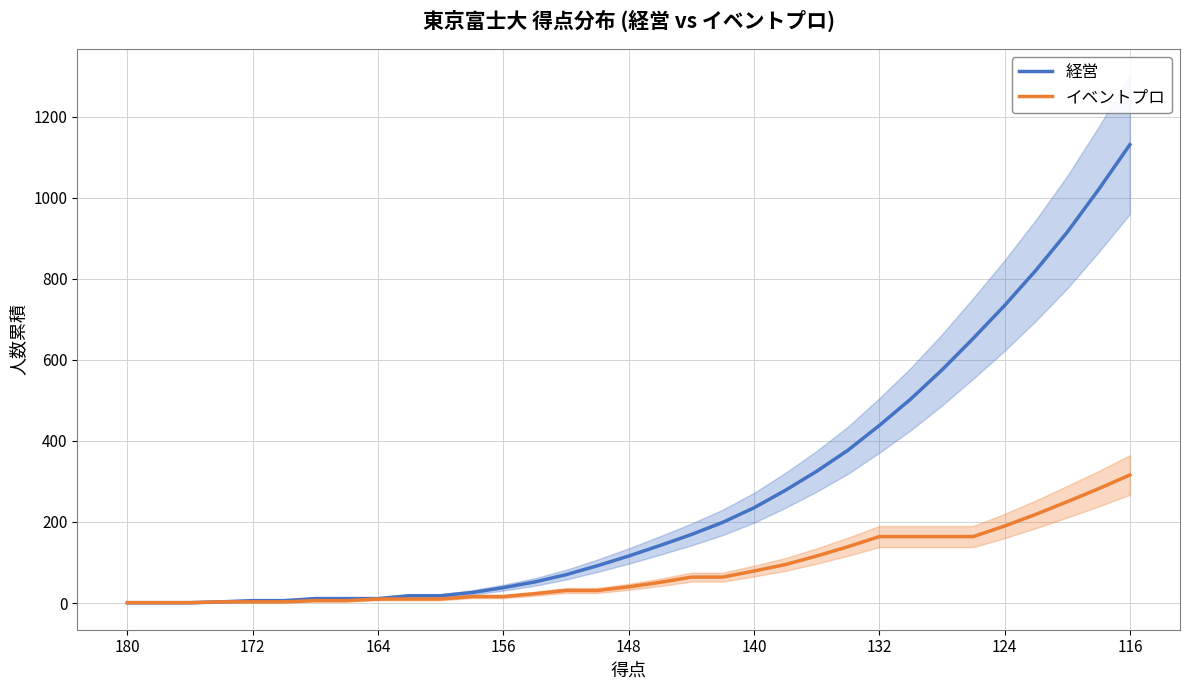

What is the maximum value for イベントプロ?

316